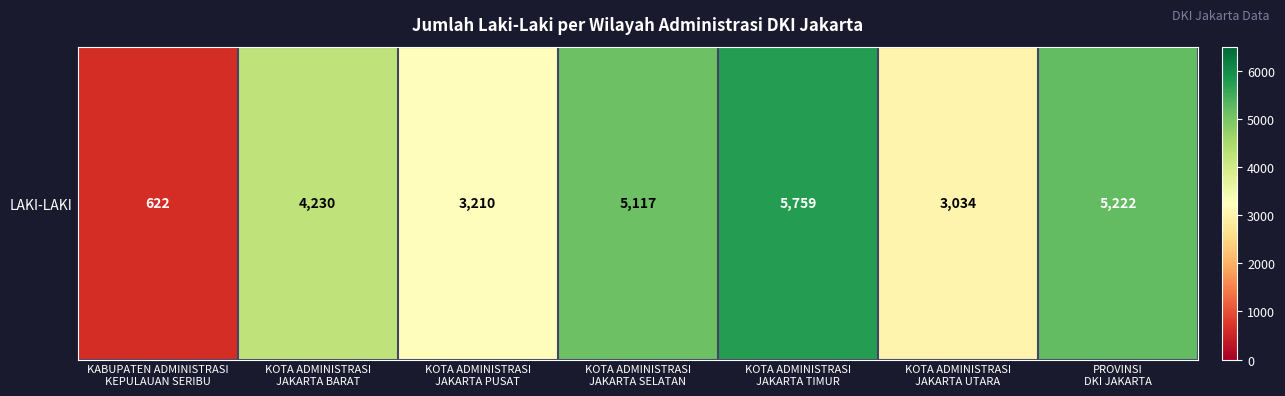

What is the maximum value shown in the chart?

5759